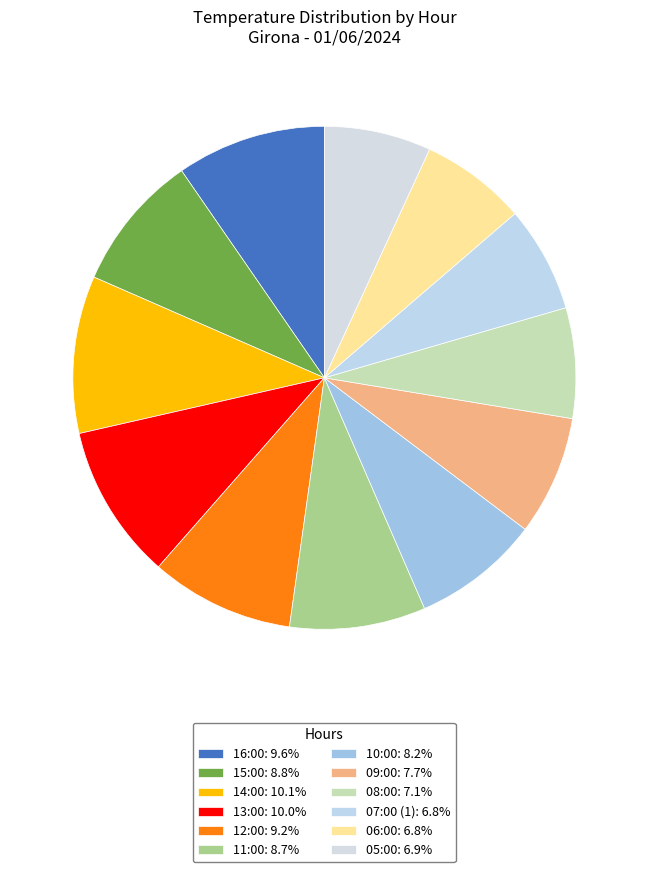

True or false: 07:00 (1) accounts for 1% of the total.

False